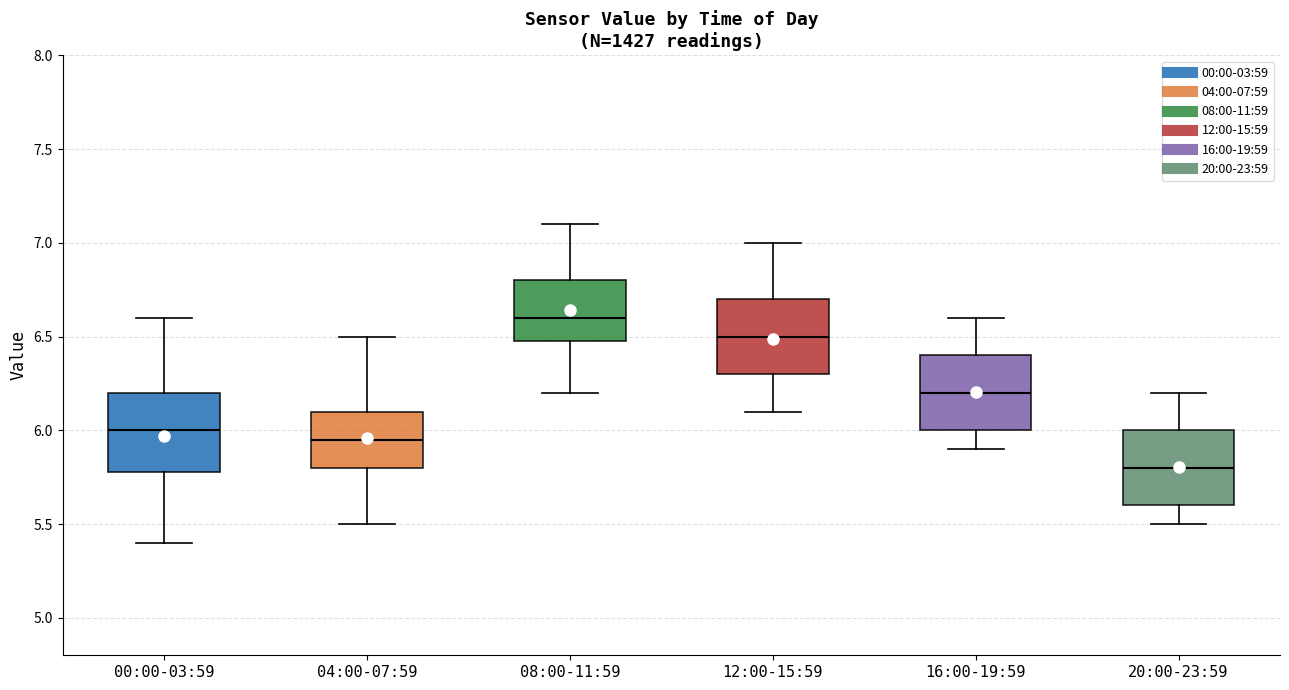

Reading left to right, read every box against the y-axis: the position of its median line, the range the box covers, and the ends of its whiskers. The values are not printed on the chart, so give them approximately, as read against the axis.

00:00-03:59: median 6.00, box 5.80 to 6.20, whiskers 5.40 to 6.60
04:00-07:59: median 5.95, box 5.80 to 6.10, whiskers 5.50 to 6.50
08:00-11:59: median 6.60, box 6.50 to 6.80, whiskers 6.20 to 7.10
12:00-15:59: median 6.50, box 6.30 to 6.70, whiskers 6.10 to 7.00
16:00-19:59: median 6.20, box 6.00 to 6.40, whiskers 5.90 to 6.60
20:00-23:59: median 5.80, box 5.60 to 6.00, whiskers 5.50 to 6.20